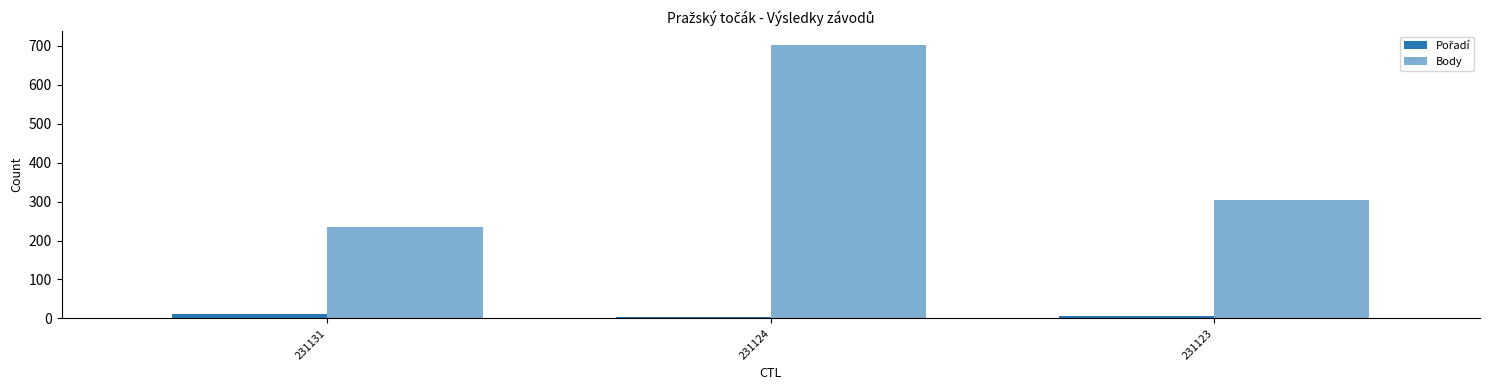

How many bars are there in each group?

2